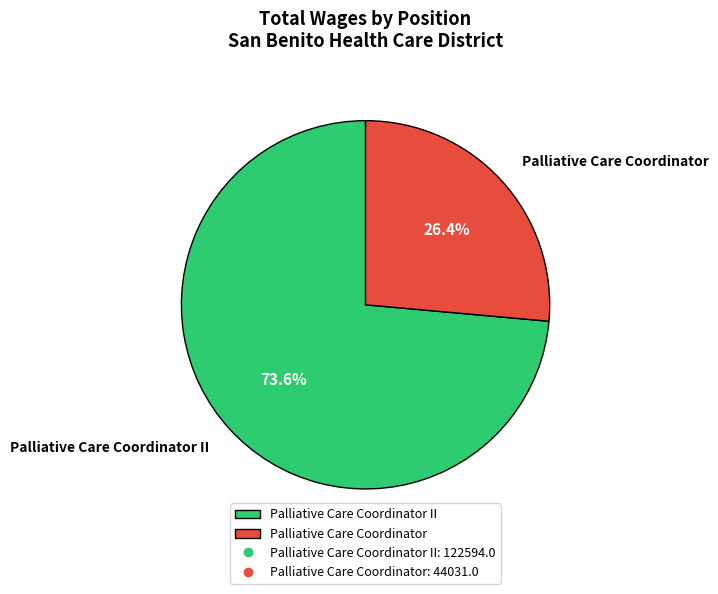

Which category accounts for the majority?

Palliative Care Coordinator II